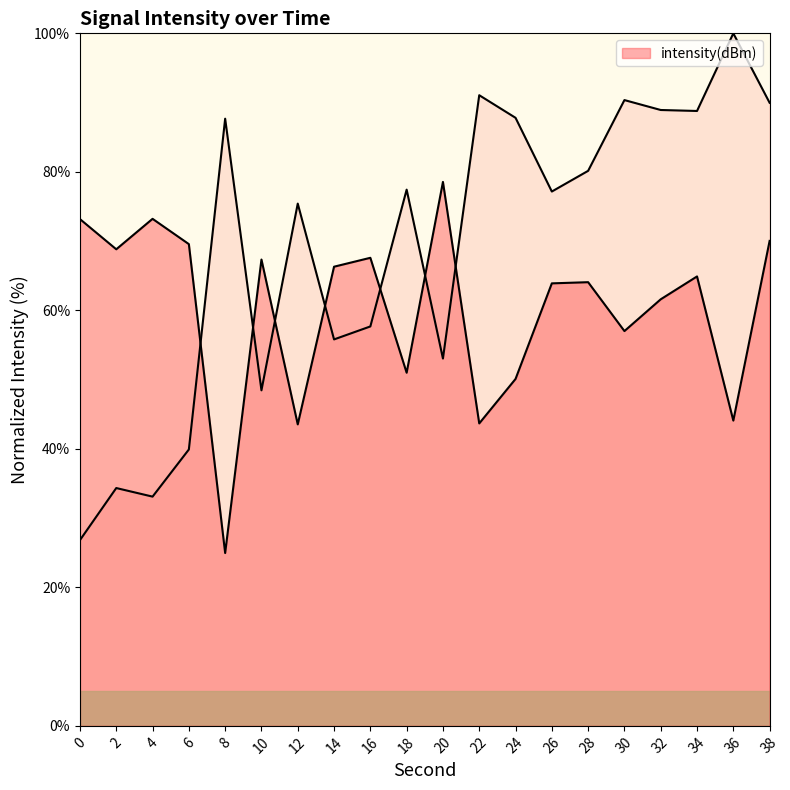

What is the value of the 3rd point from the left?

73.2